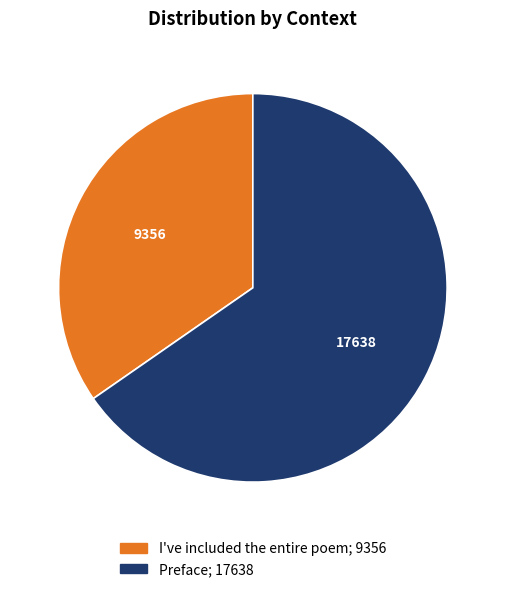

Rank the categories by value from lowest to highest.

I've included the entire poem, Preface